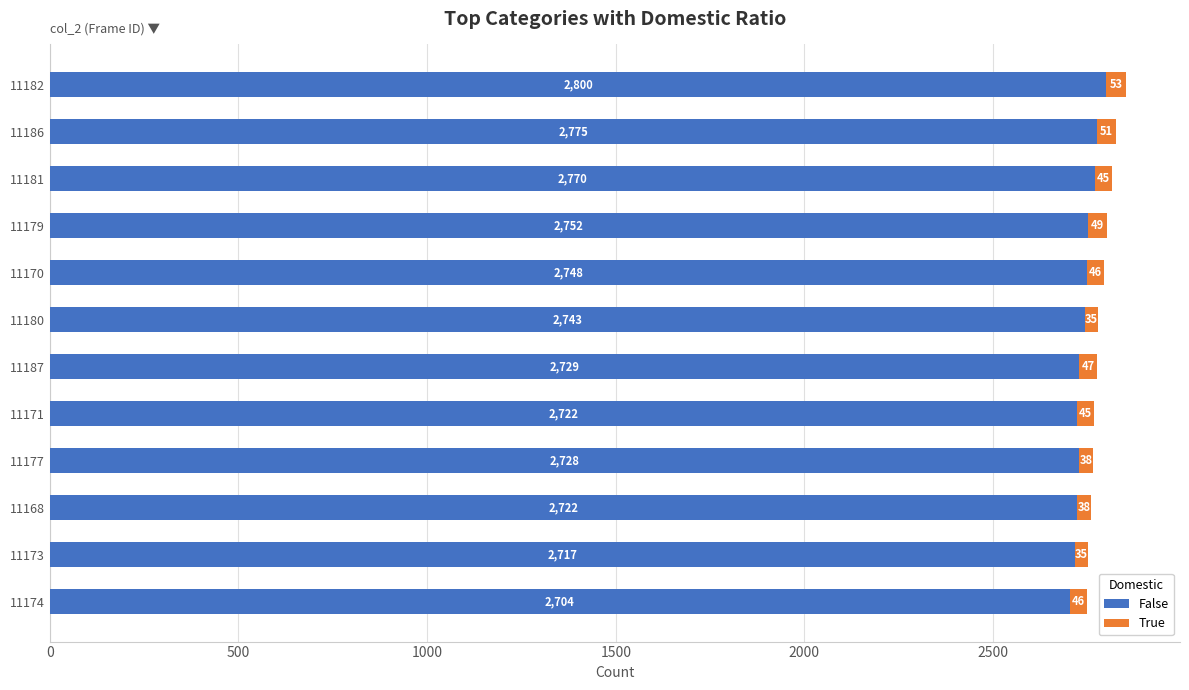

Is it true that False equals 4050 at 11180?

False